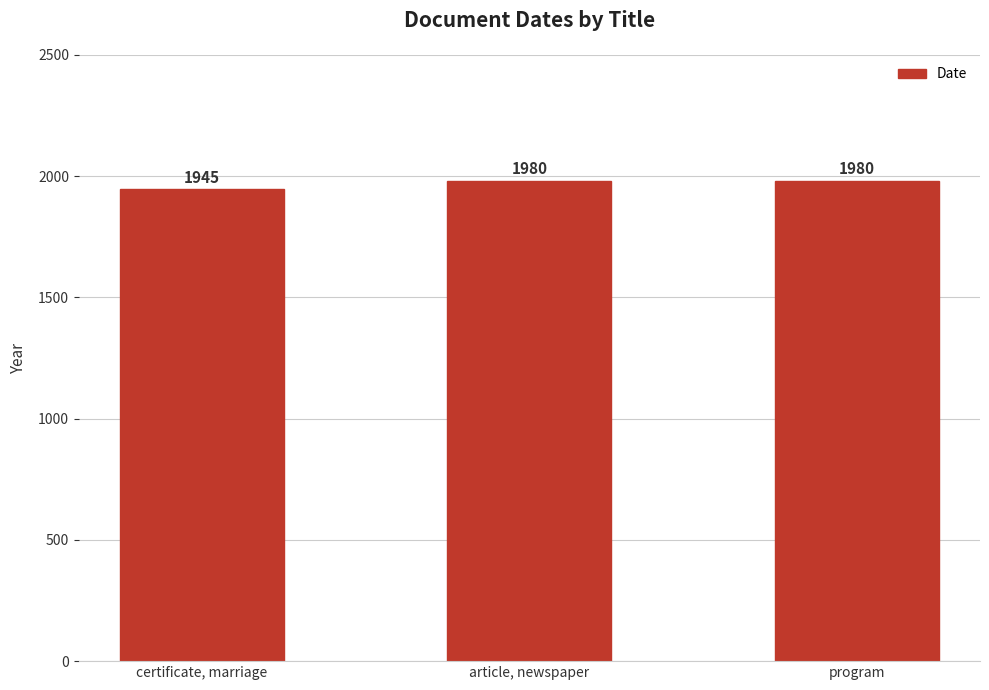

Is it true that the value at article, newspaper is 1980?

True